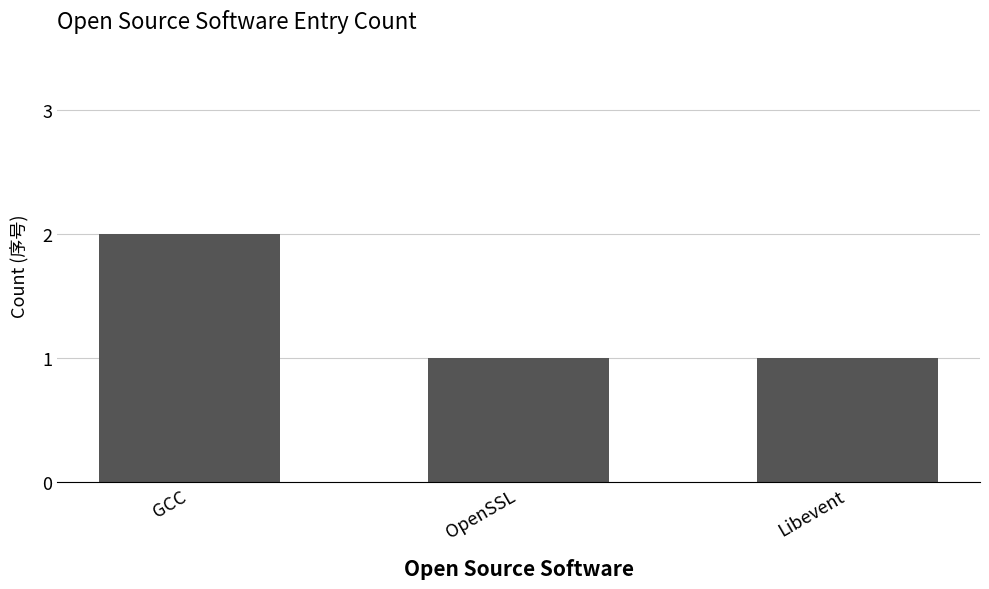

What is the maximum value shown in the chart?

2